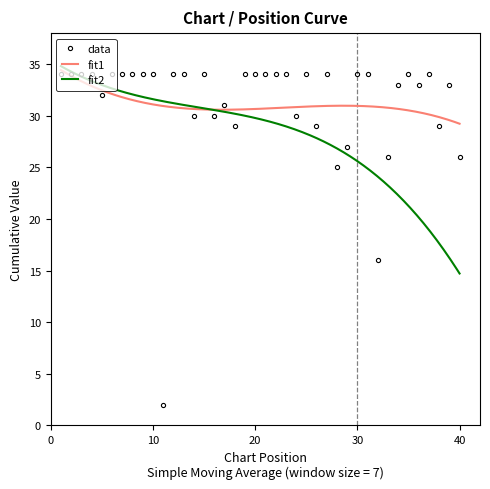

What is the change in value from 29 to 32?

-11